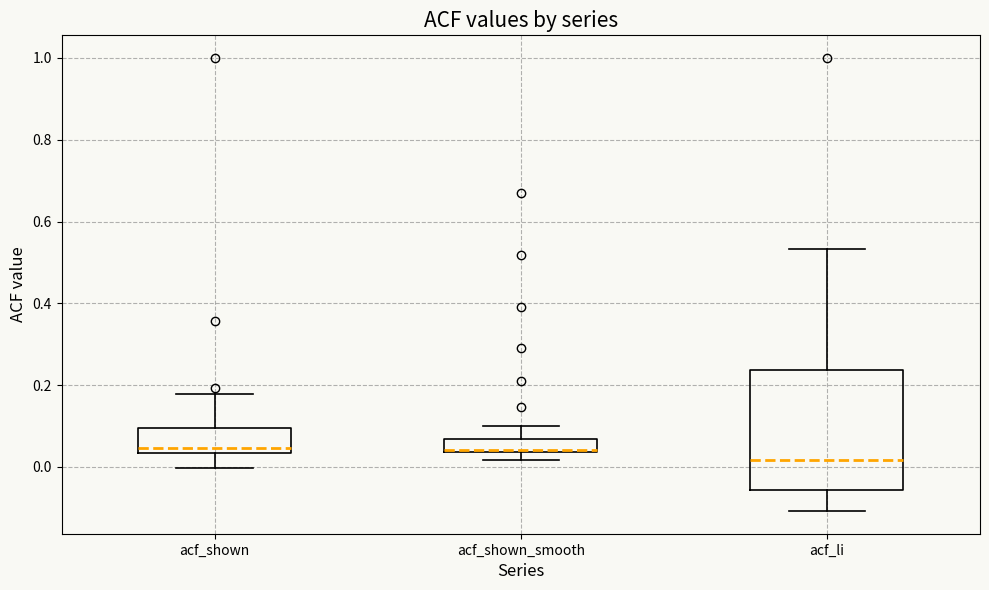

Where does the upper whisker of the box for acf_li end on the y-axis? The values are not printed on the chart, so give them approximately, as read against the axis.

0.54